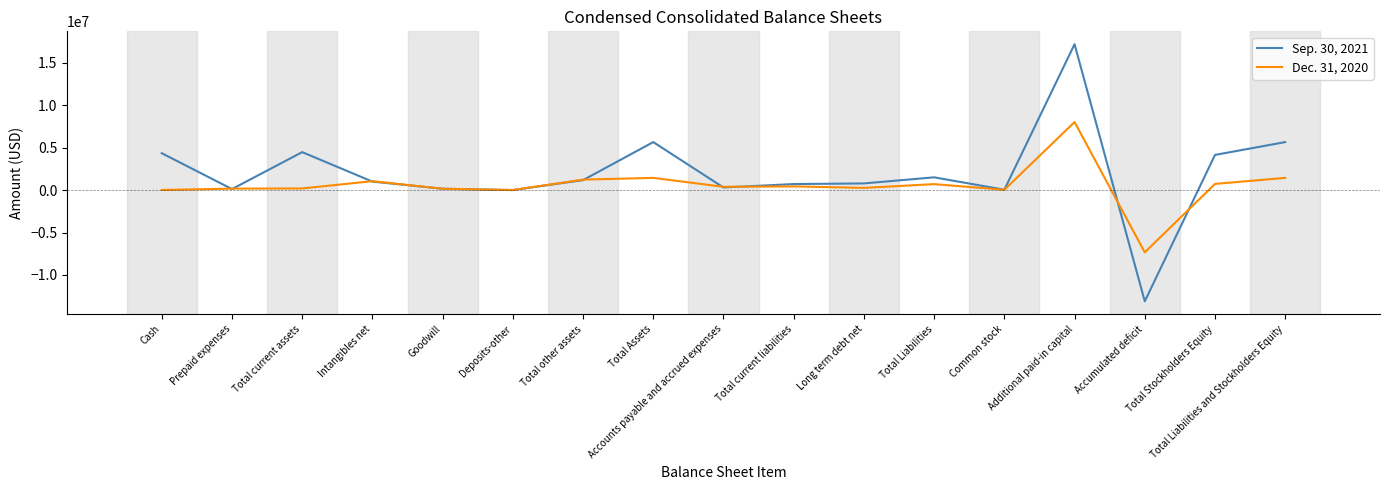

Which label corresponds to the largest value in the chart?

Additional paid-in capital